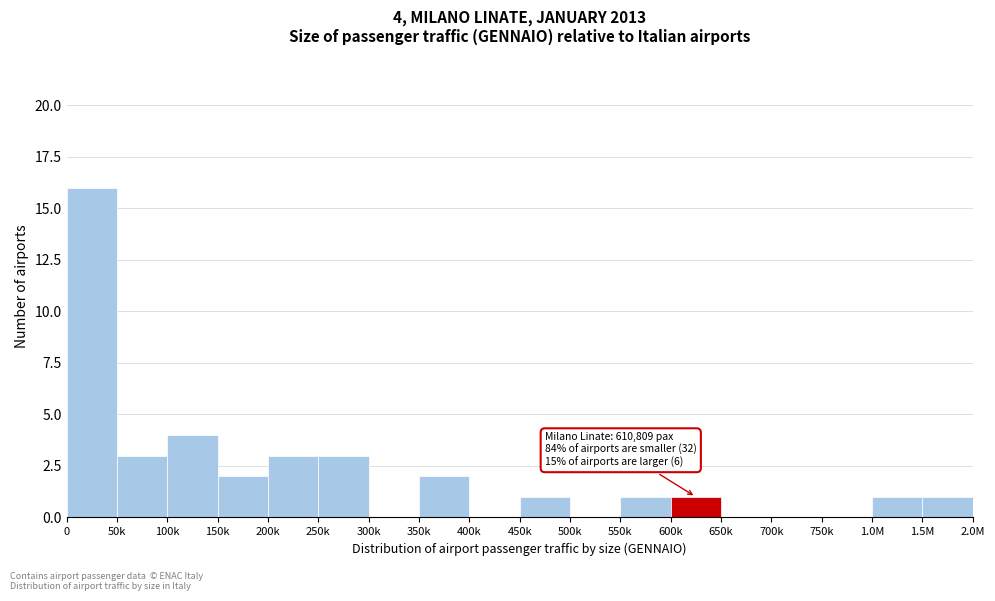

Reading right to left, extract all data points from this chart.

1.5M=1	1.0M=1	750k=0	700k=0	650k=0	600k=1	550k=1	500k=0	450k=1	400k=0	350k=2	300k=0	250k=3	200k=3	150k=2	100k=4	50k=3	0=16